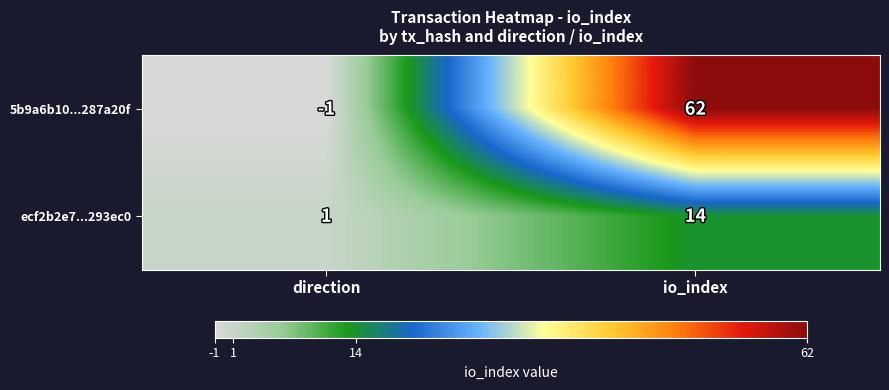

What is the difference between the highest and lowest values at io_index?

48